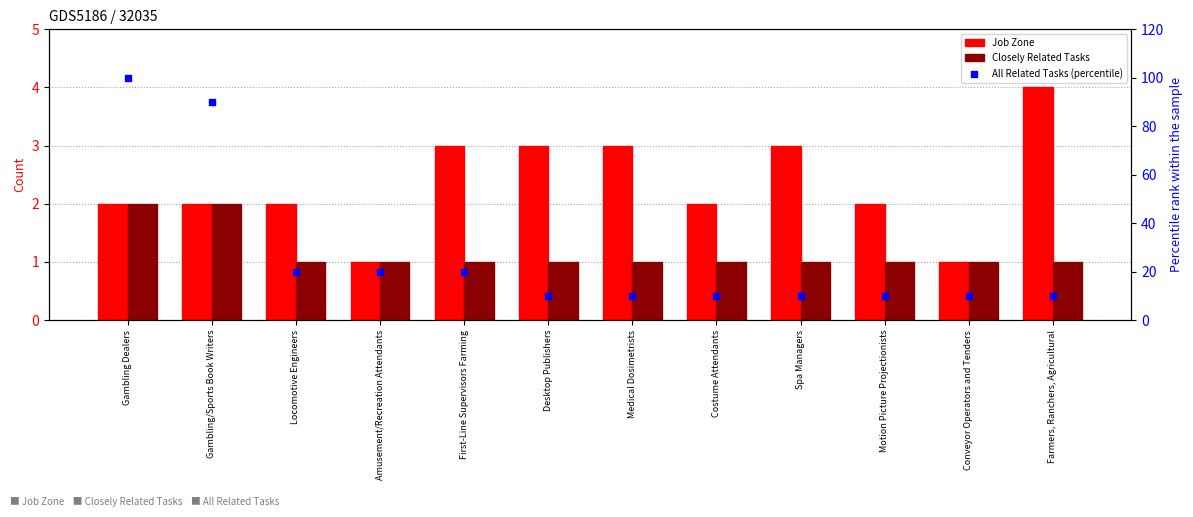

Which series contains the lowest Y value?

Job Zone